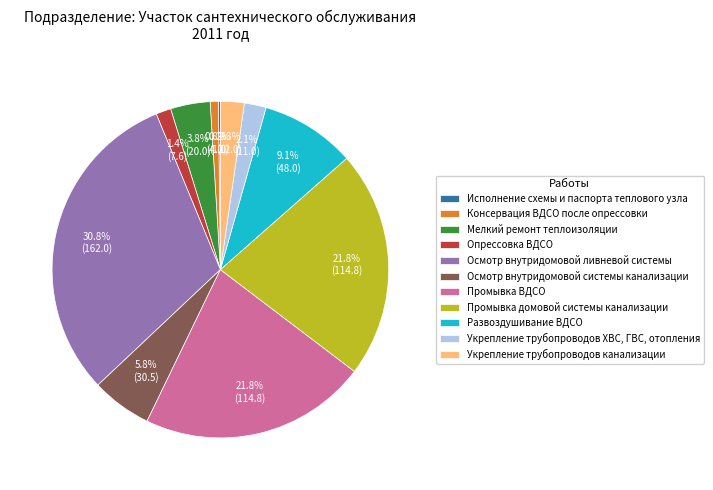

The Опрессовка ВДСО slice represents 1% of the pie. True or false?

True